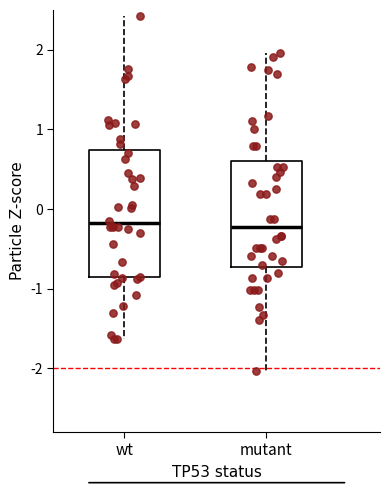

Reading left to right, transcribe this box plot: for each box, give where its median line is, the range the box spans, and where its two whiskers end, as read against the y-axis. The values are not printed on the chart, so give them approximately, as read against the axis.

wt: median -0.2, box -0.9 to 0.7, whiskers -1.6 to 2.4
mutant: median -0.2, box -0.7 to 0.6, whiskers -2.0 to 2.0